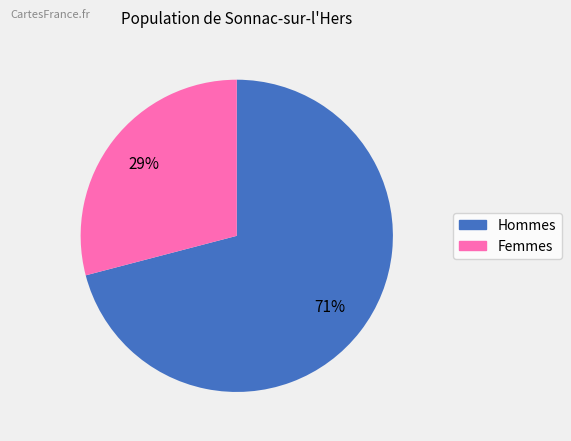

To the nearest percent, what is the average slice percentage?

50%